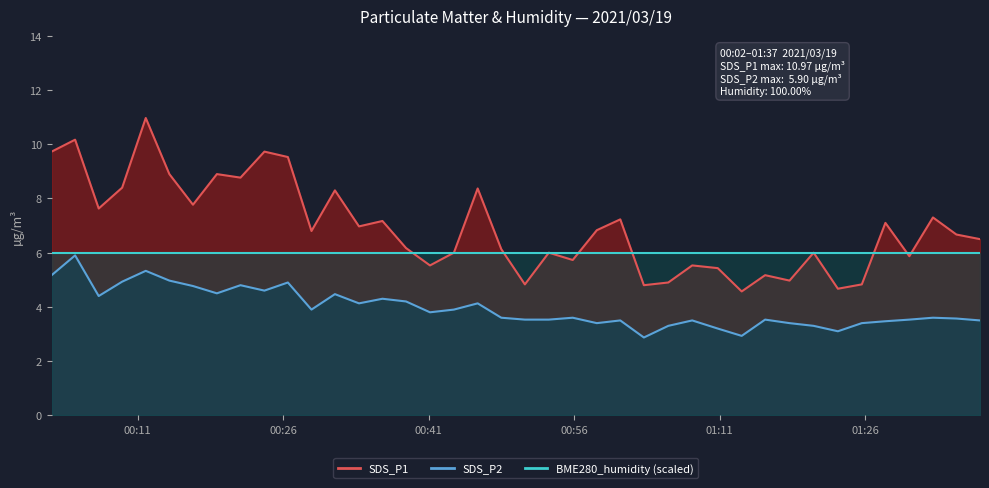

How many interior local peaks does the SDS_P1 series have?

14